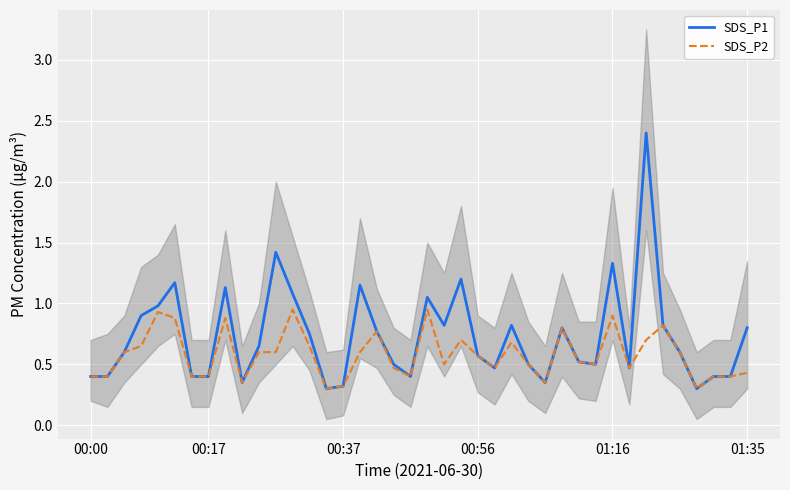

Rank the categories by SDS_P1 value from lowest to highest.

14, 36, 15, 9, 27, 00:00, 00:17, 6, 7, 19, 37, 38, 24, 32, 18, 26, 30, 29, 23, 00:37, 35, 10, 13, 17, 28, 39, 21, 25, 34, 00:56, 01:16, 20, 12, 8, 16, 01:35, 22, 31, 11, 33